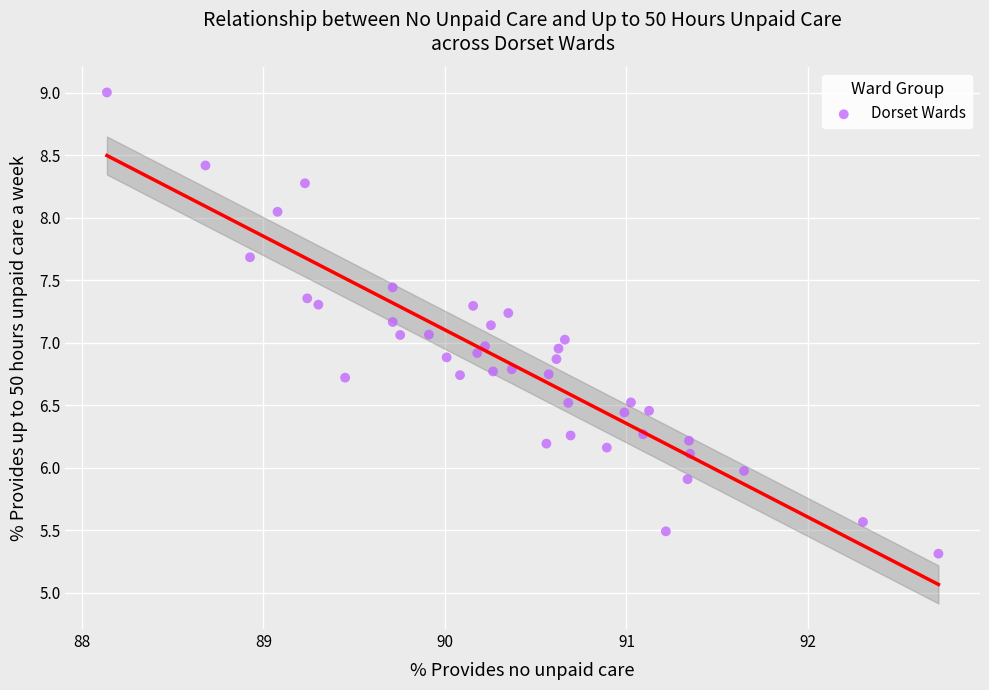

What is the range of X values (max minus min)?

4.6